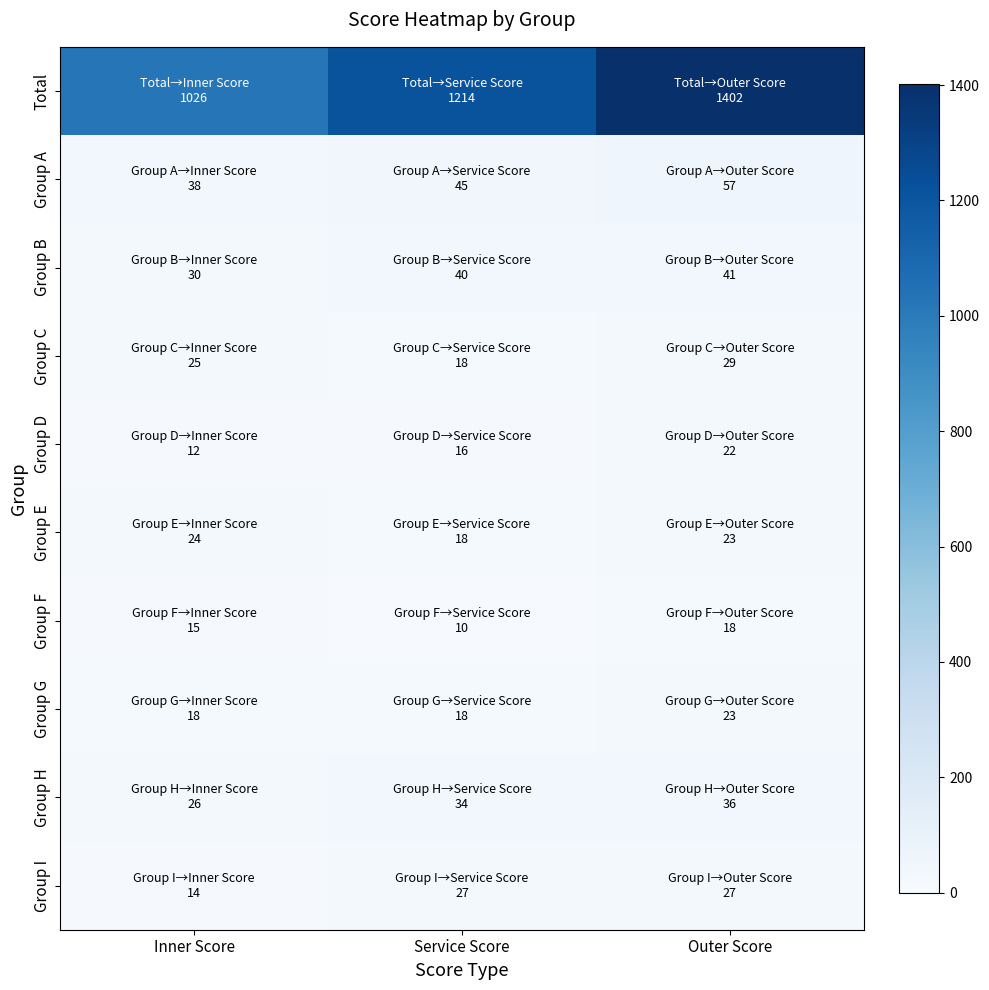

What is the smallest value displayed?

10